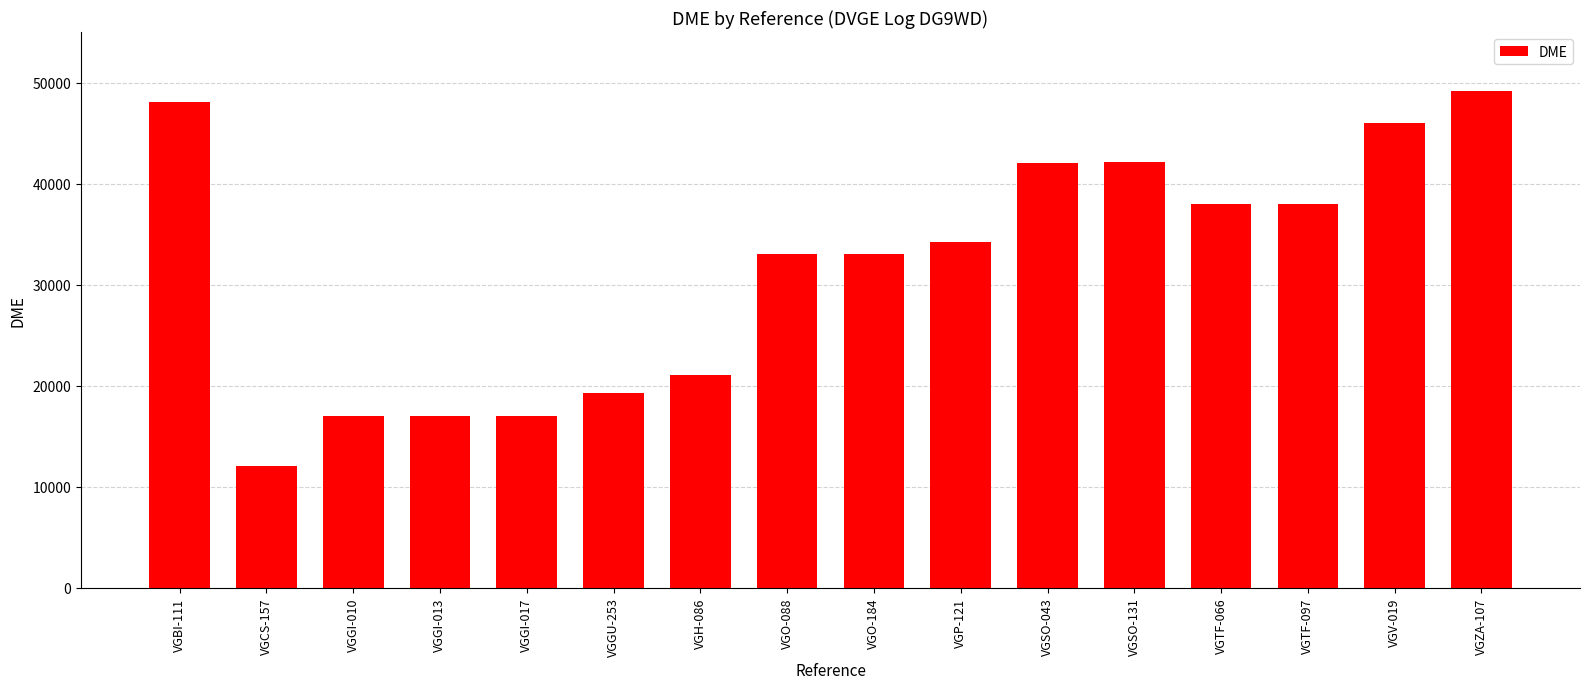

What is the maximum value shown in the chart?

49123